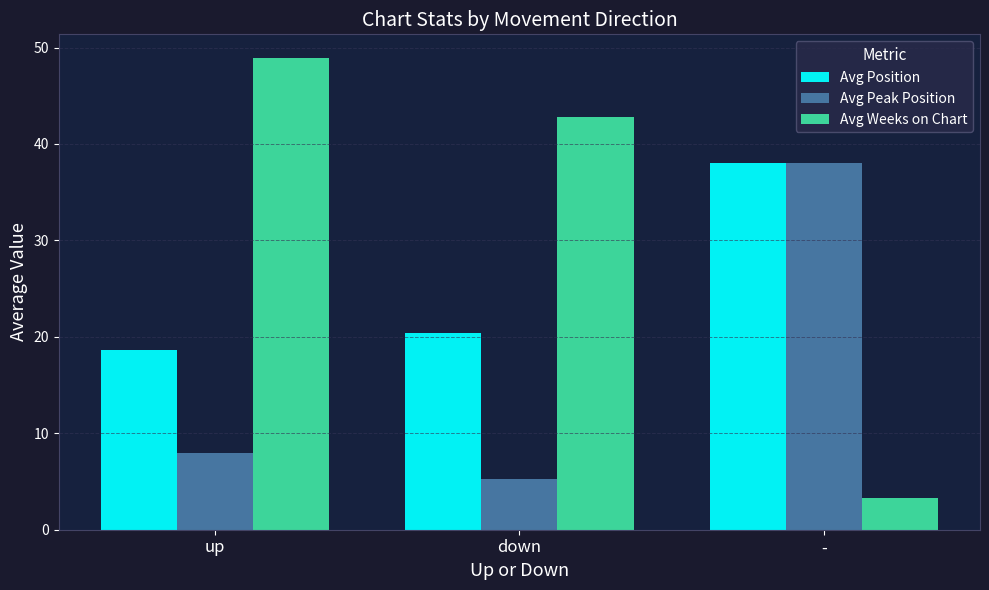

Rank the categories by Avg Position value from lowest to highest.

up, down, -